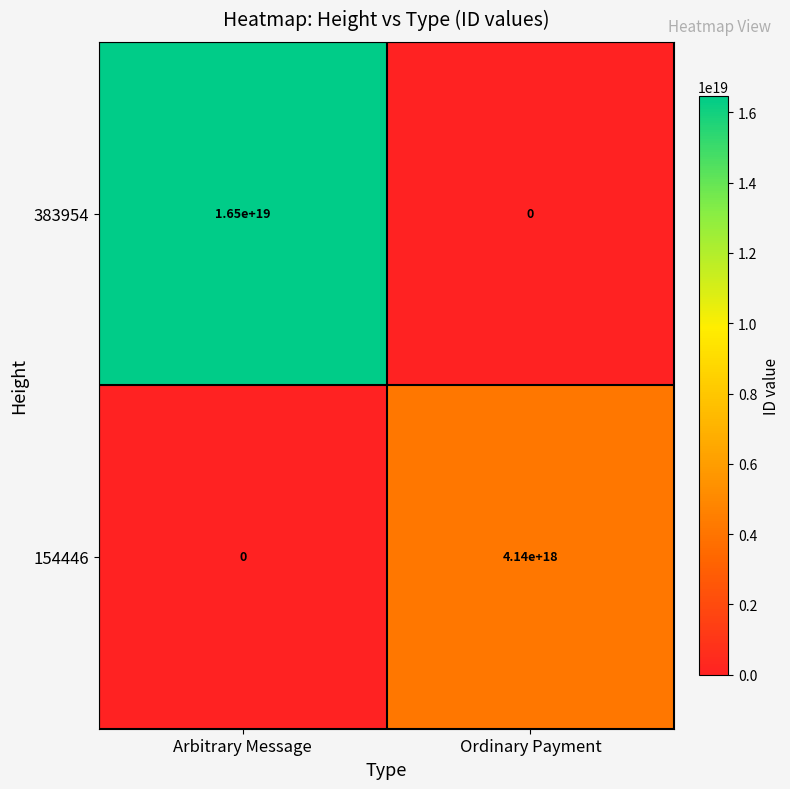

Is it true that 383954 equals 7706503591025823744 at Arbitrary Message?

False